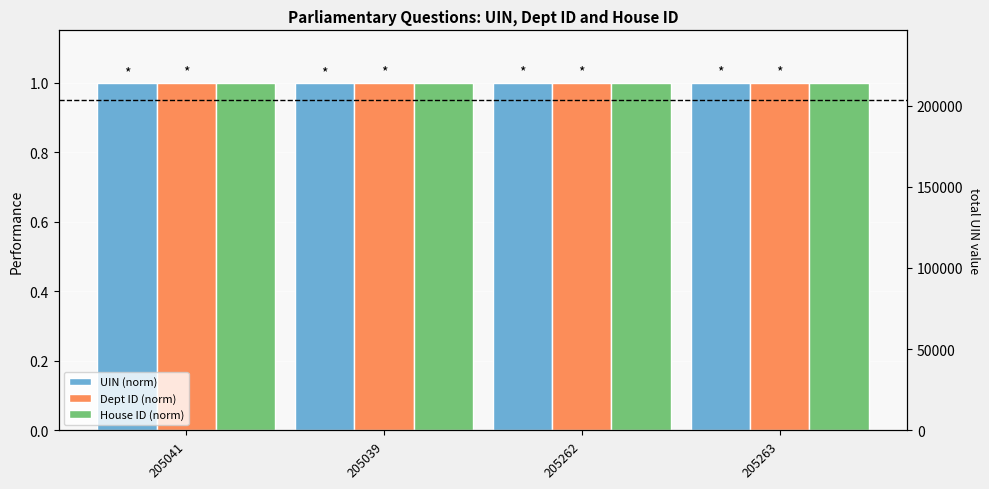

At which category does the chart reach its peak across all series?

205263